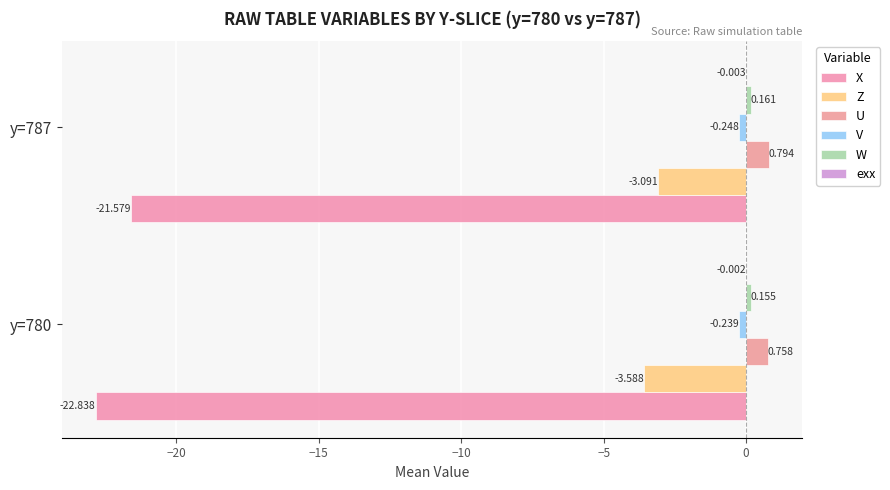

Count the number of data series in this chart.

6